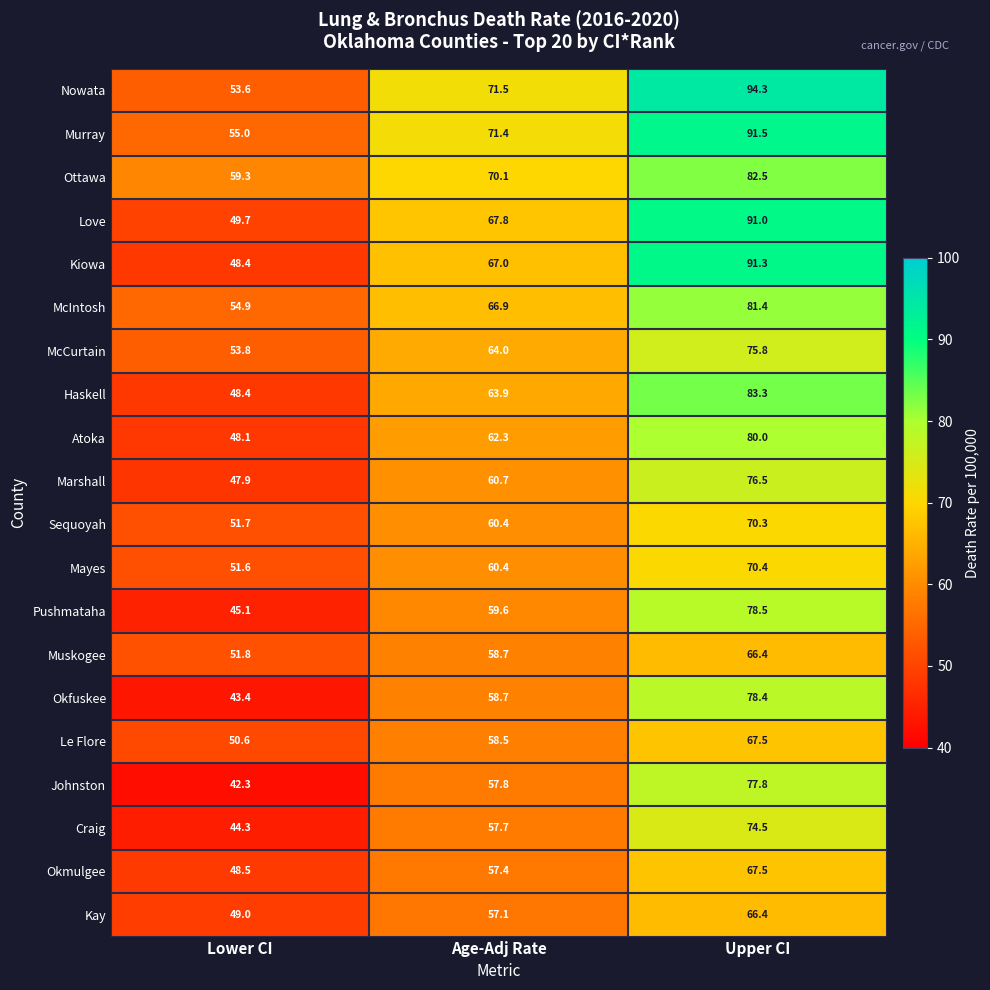

Is it true that Sequoyah equals 51.7 at Lower CI?

True